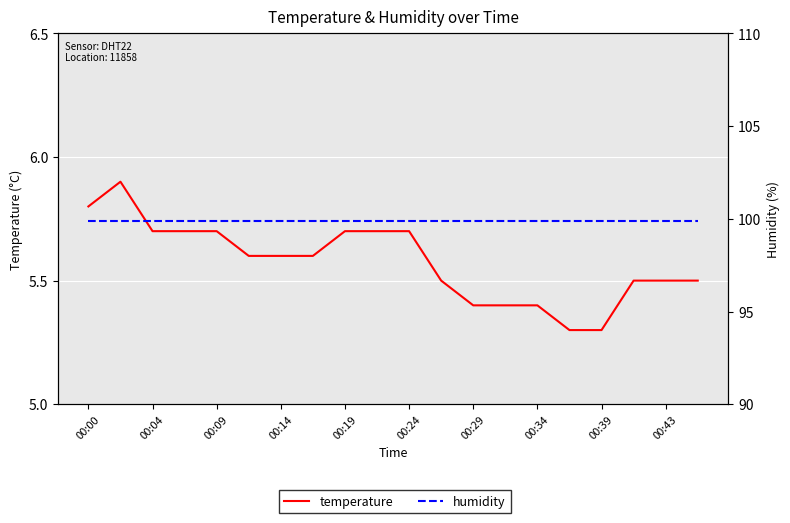

Does the chart display data point markers on the line(s)?

No